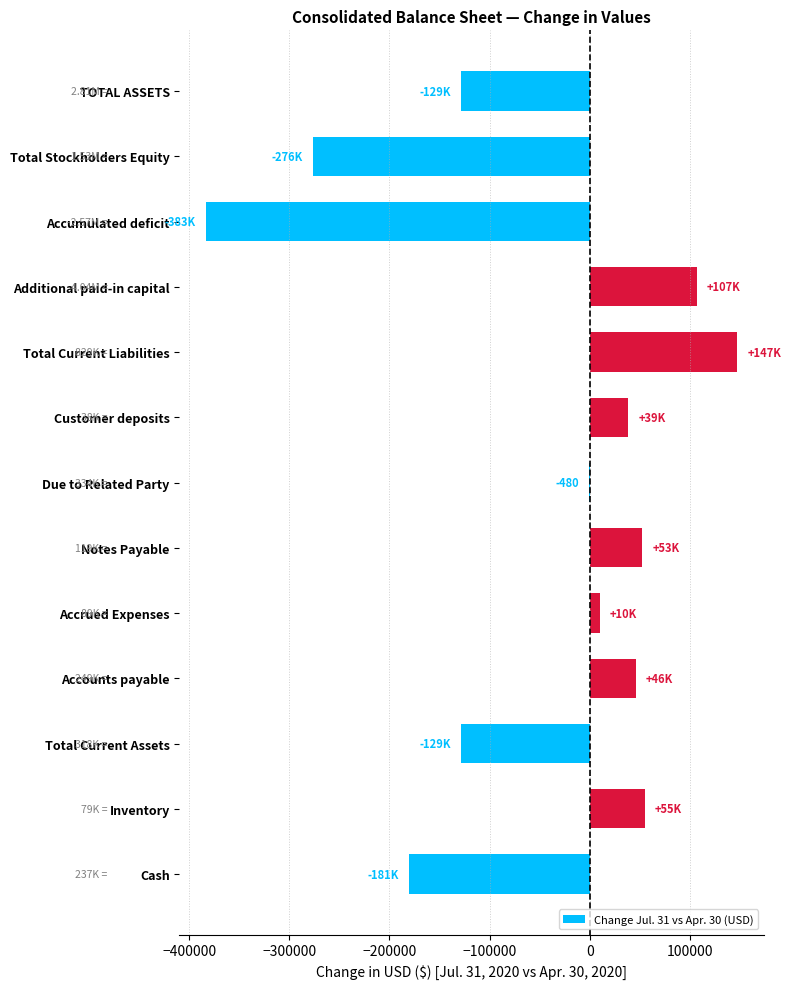

Between Accumulated deficit and Accrued Expenses, which is larger?

Accrued Expenses